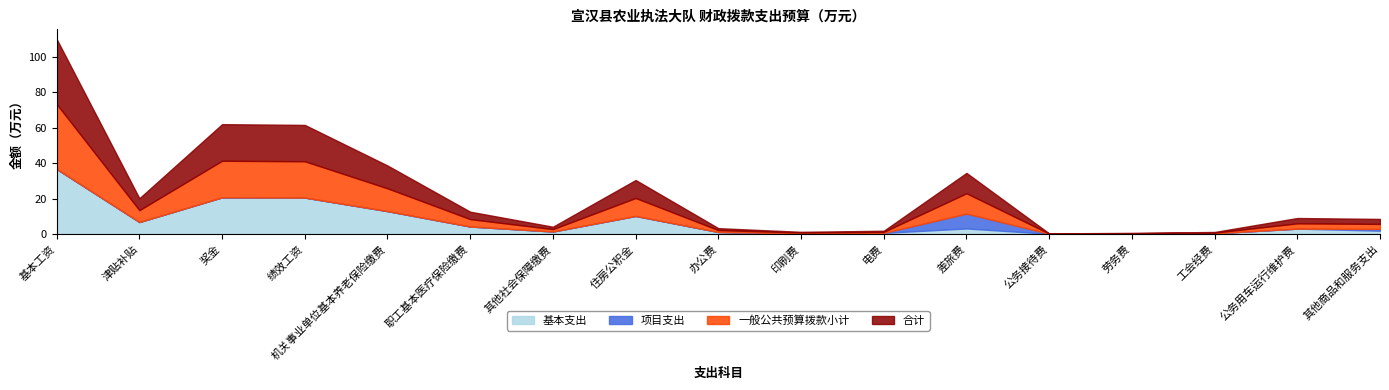

What is the label of the 4th point from the left?

绩效工资